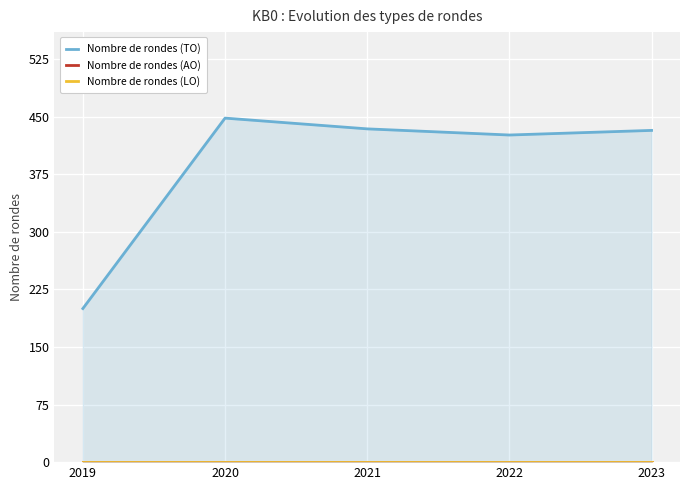

Which category has the highest value in the Nombre de rondes (LO) series?

2019